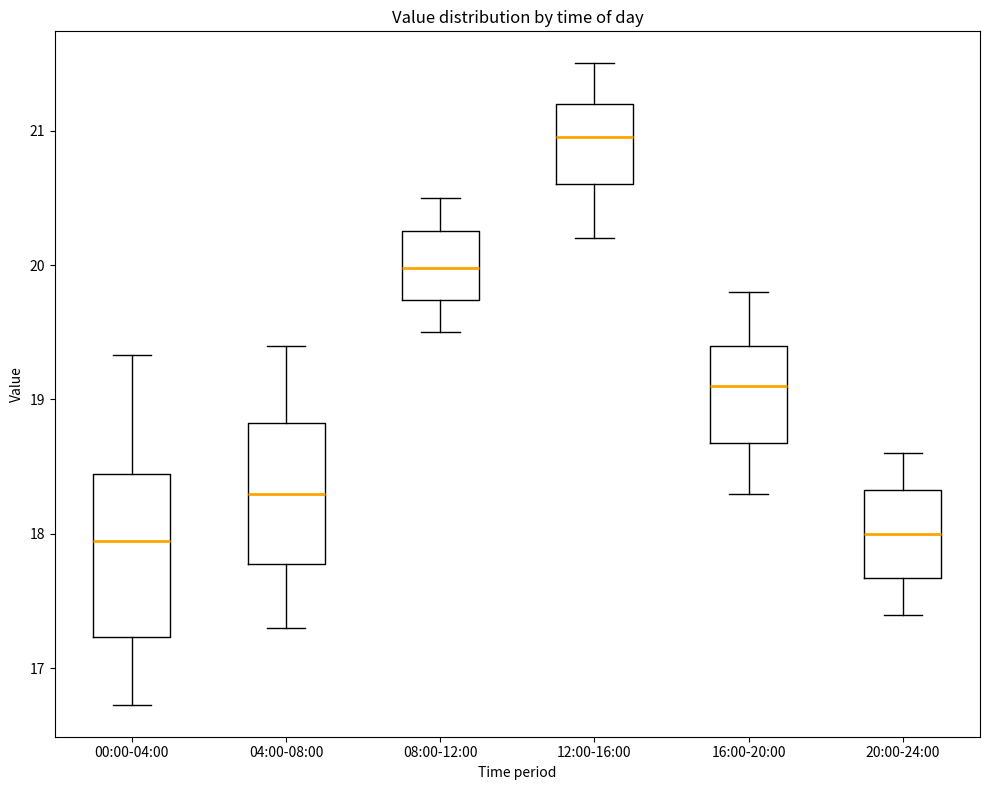

Where does the median line of the box for 00:00-04:00 sit on the y-axis? The values are not printed on the chart, so give them approximately, as read against the axis.

18.0